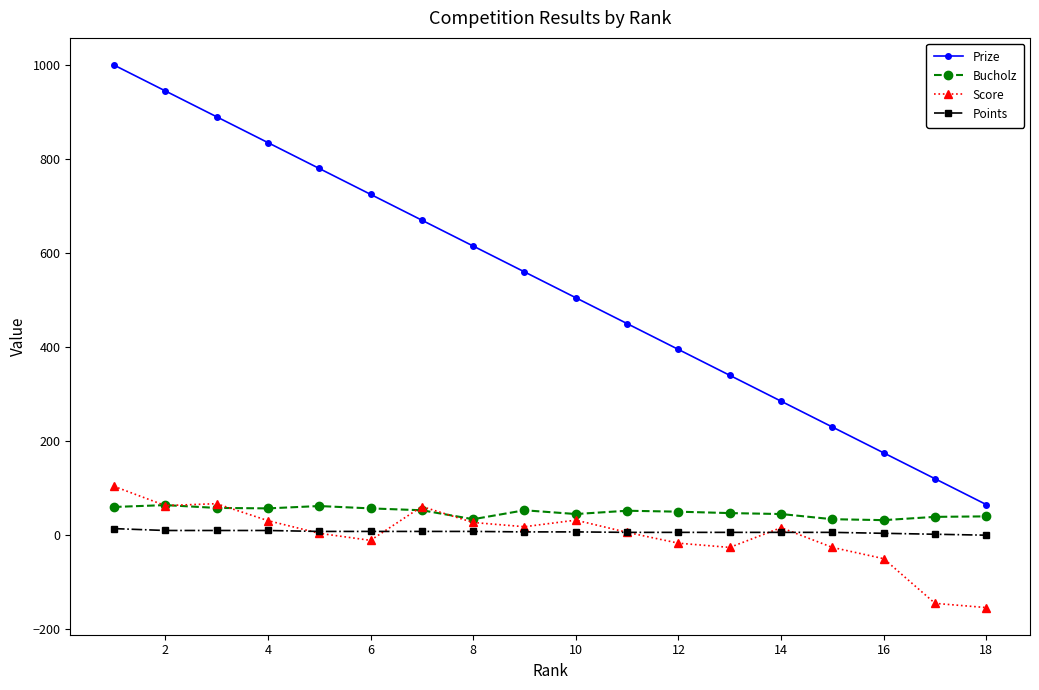

What is the lowest value of the Bucholz series?

32